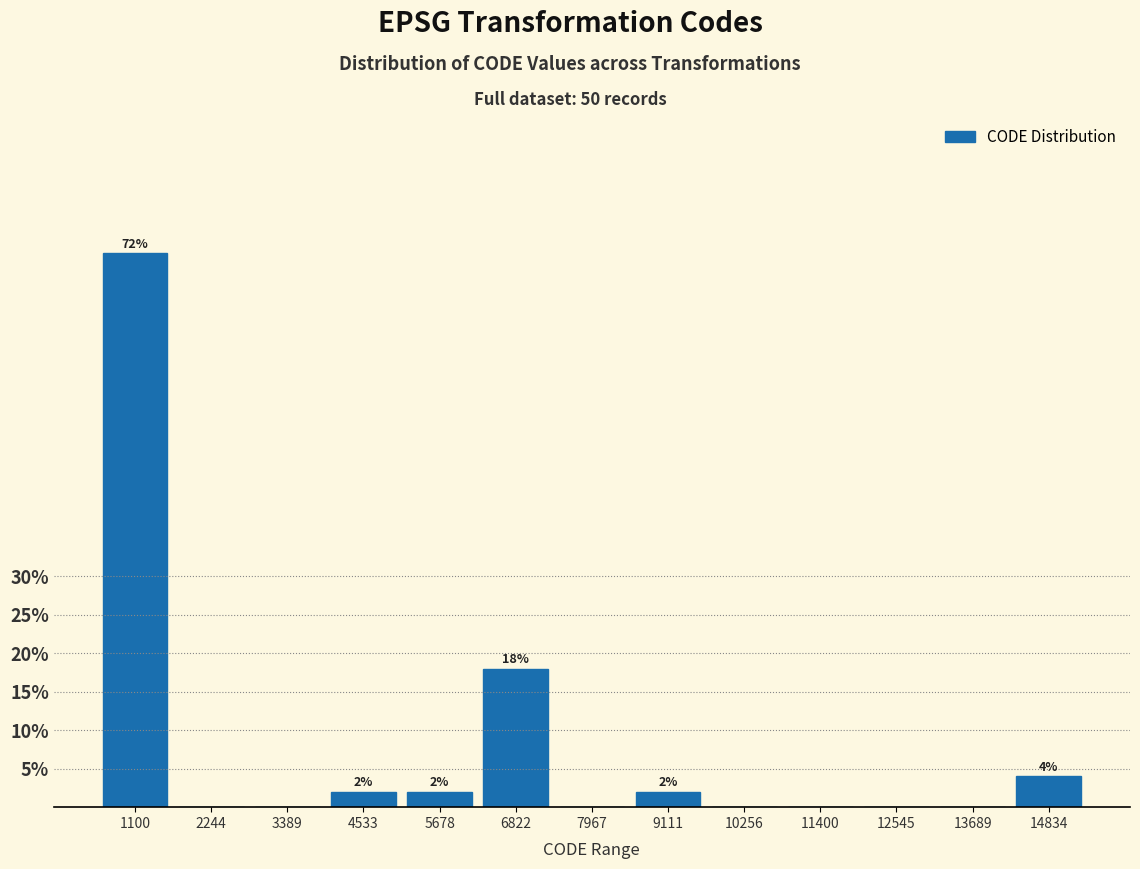

Reading left to right, extract all data points from this chart.

1100=72	2244=0	3389=0	4533=2	5678=2	6822=18	7967=0	9111=2	10256=0	11400=0	12545=0	13689=0	14834=4